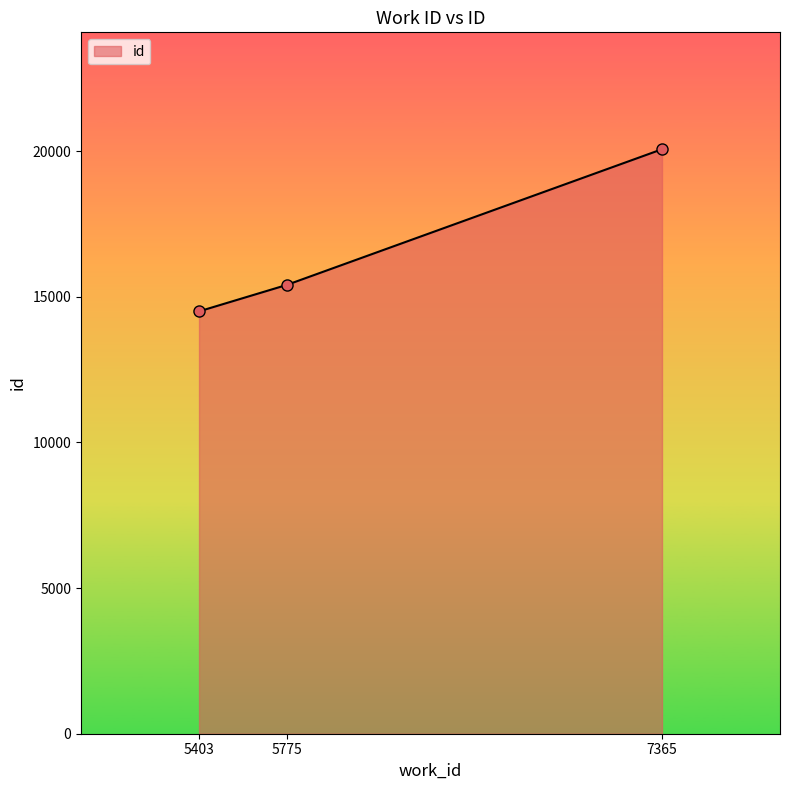

The chart shows a value of 14497 at 5403. True or false?

True